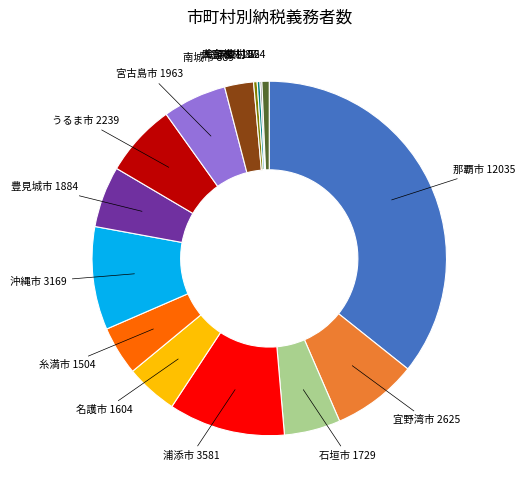

Is there a majority slice in this chart?

No